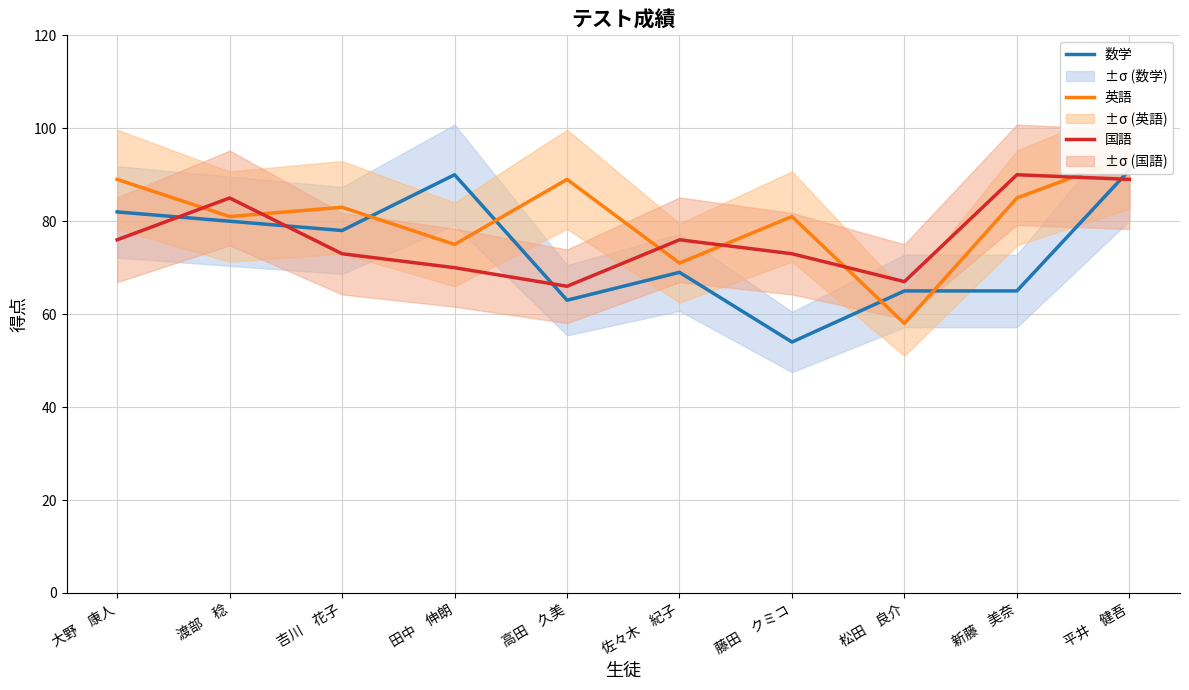

What is the value of the 英語 point at the 8th from the left?

58